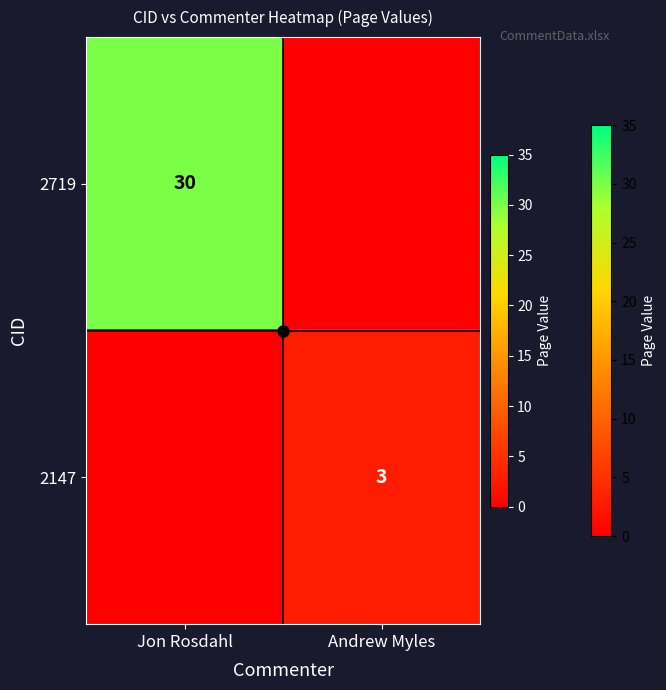

The 2147 series shows 3 at Andrew Myles. True or false?

True